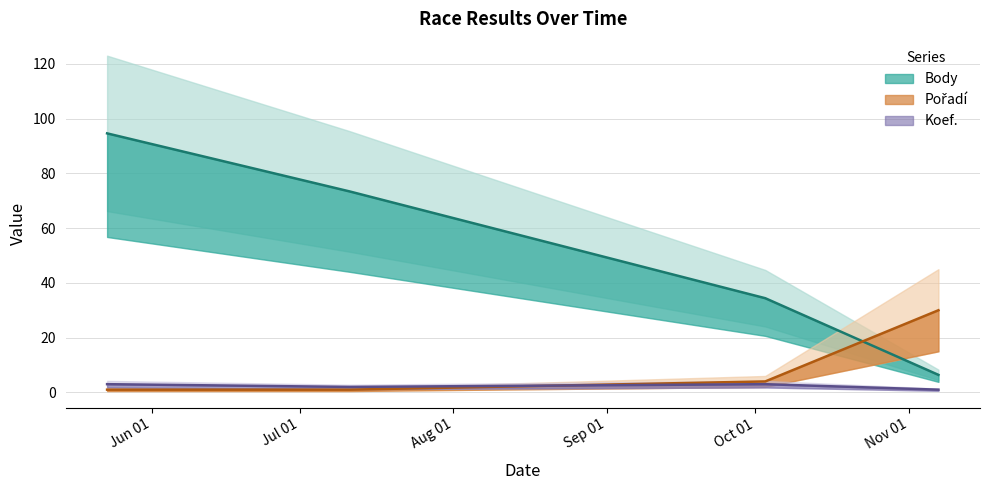

Count the Koef. values in the range 2 to 3.

3